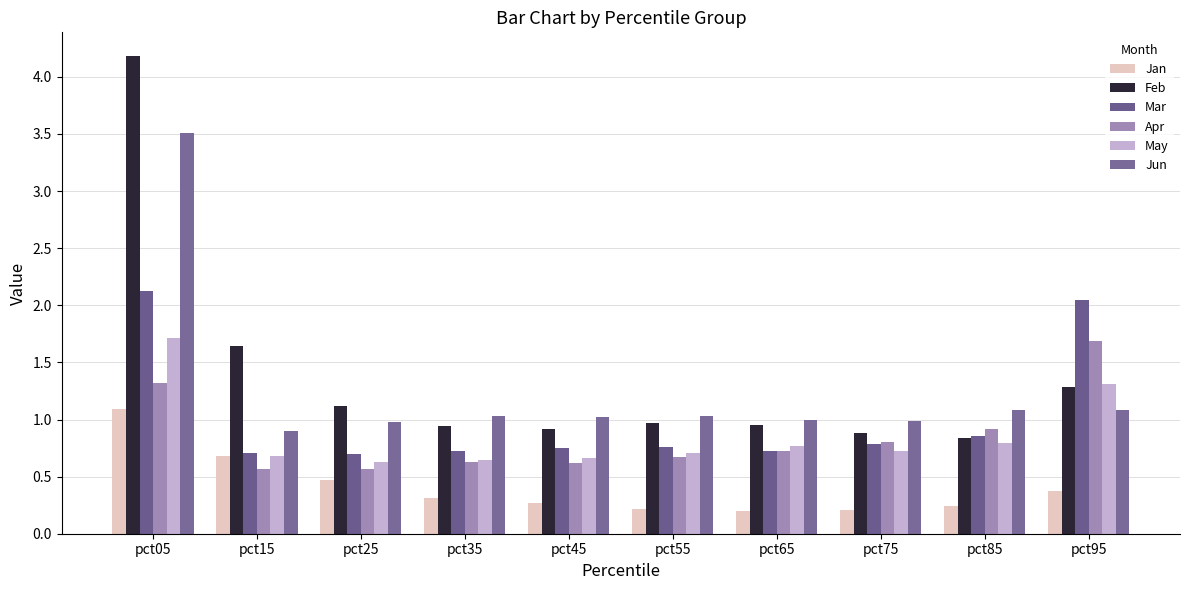

What is the approximate value of Mar at pct85?

0.9